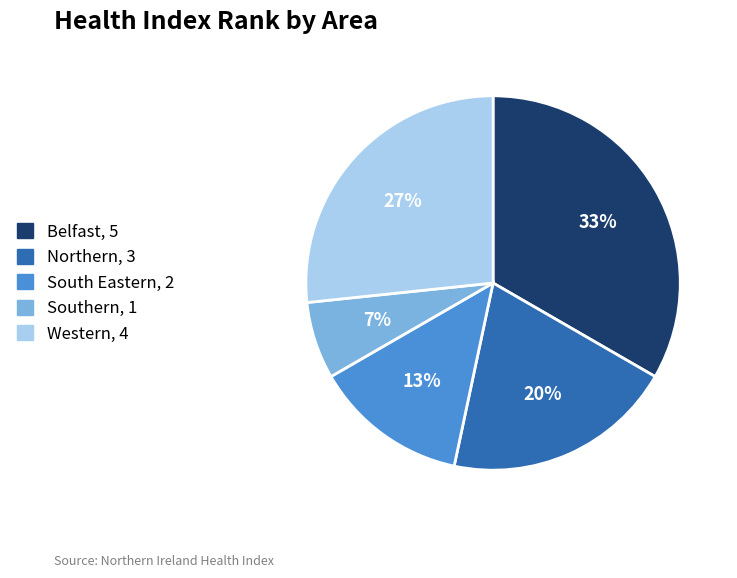

Approximately how many times larger is the value at Northern compared to South Eastern?

1.5